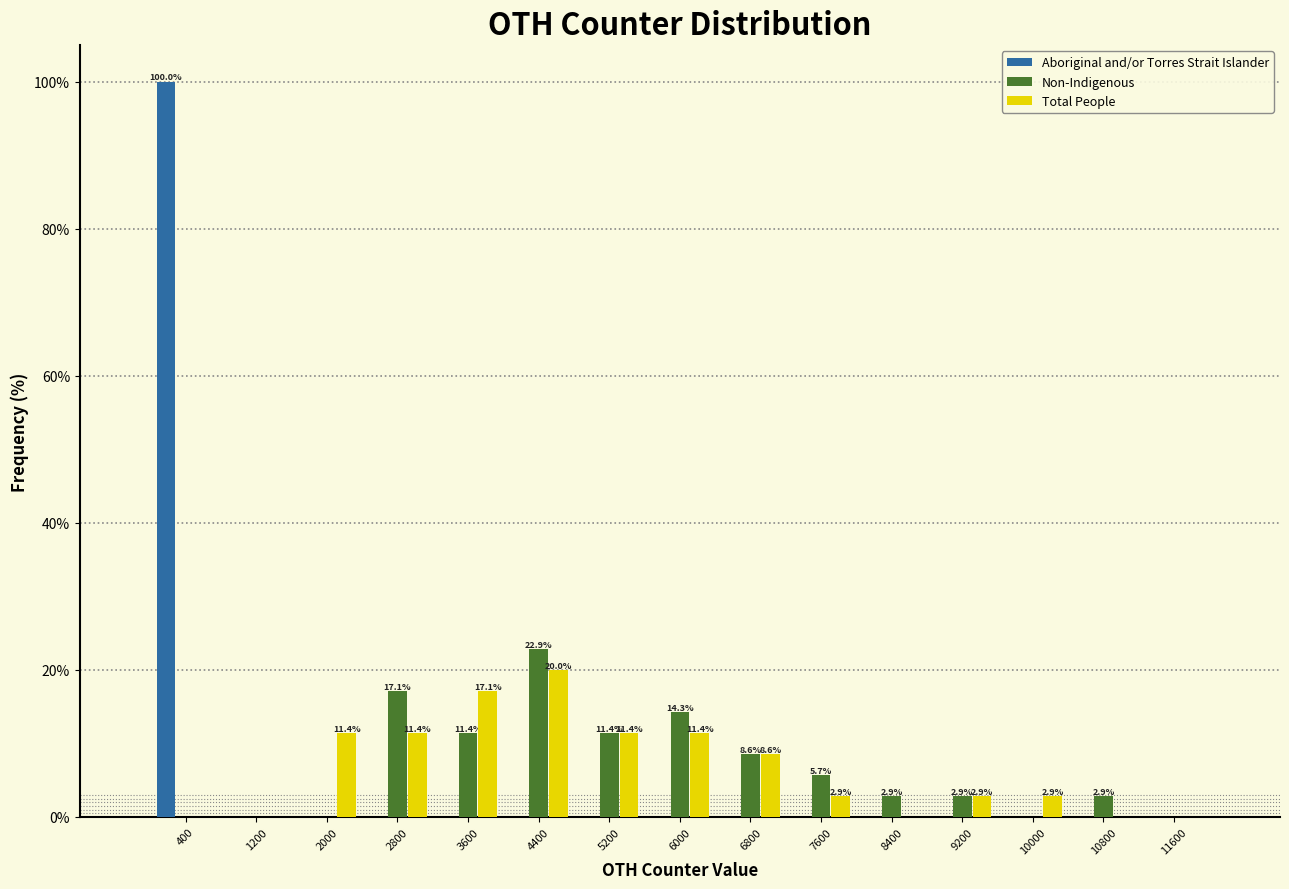

In the Total People series, which range on the x-axis has the tallest bar?

4000 to 4800